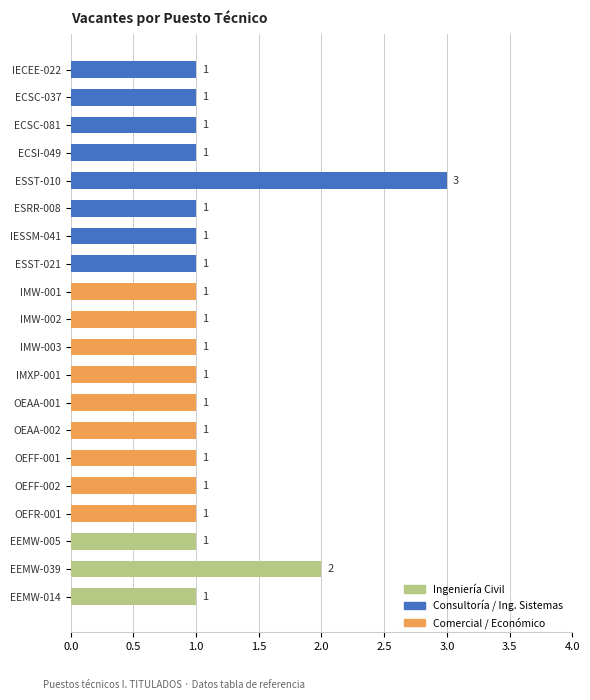

Reading top to bottom, extract all data points from this chart.

IECEE-022=1	ECSC-037=1	ECSC-081=1	ECSI-049=1	ESST-010=3	ESRR-008=1	IESSM-041=1	ESST-021=1	IMW-001=1	IMW-002=1	IMW-003=1	IMXP-001=1	OEAA-001=1	OEAA-002=1	OEFF-001=1	OEFF-002=1	OEFR-001=1	EEMW-005=1	EEMW-039=2	EEMW-014=1